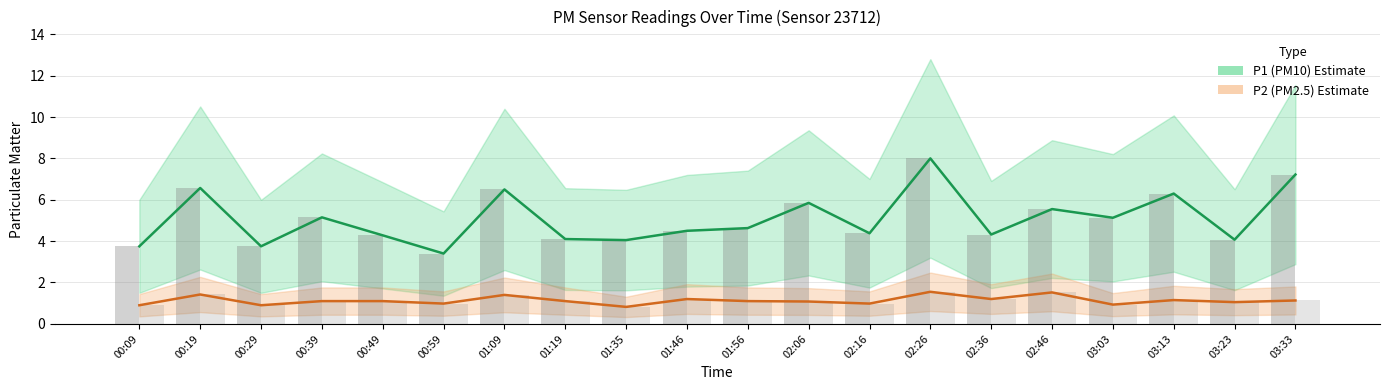

At which category does the chart reach its peak across all series?

02:26